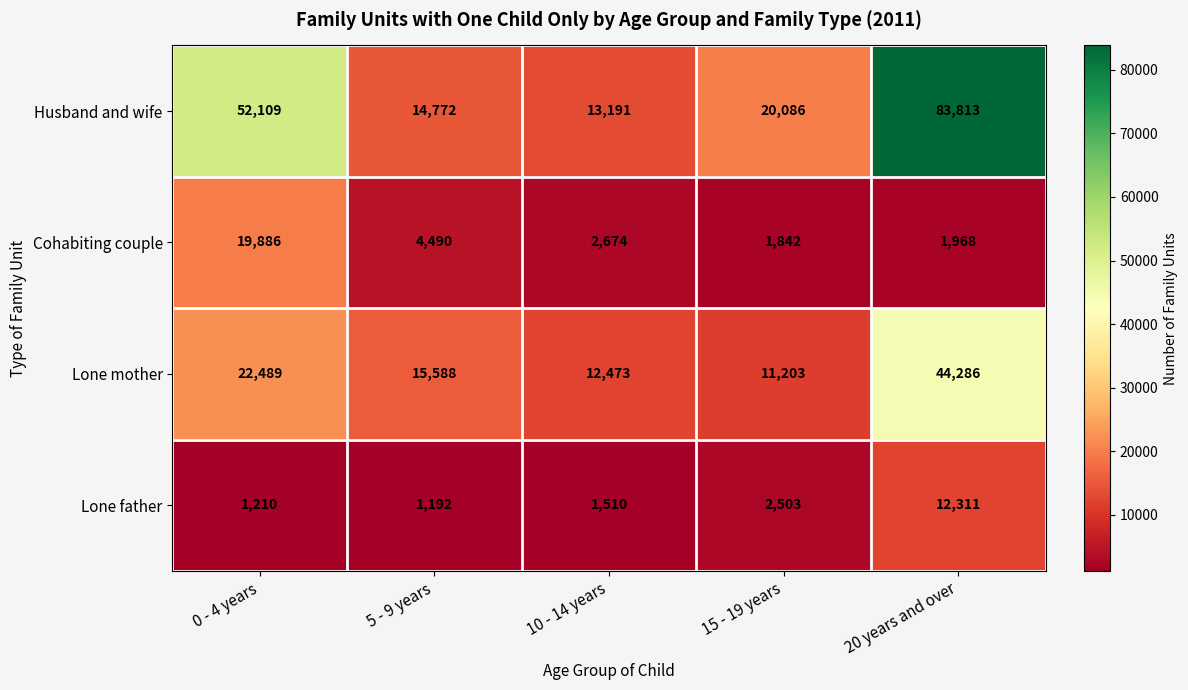

What is the greatest value displayed?

83813